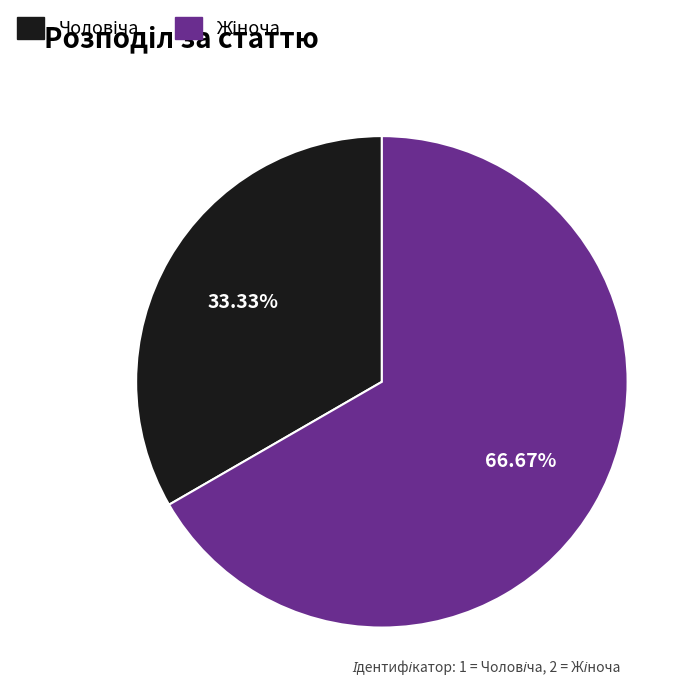

Is there any slice that represents more than half of the pie?

Yes